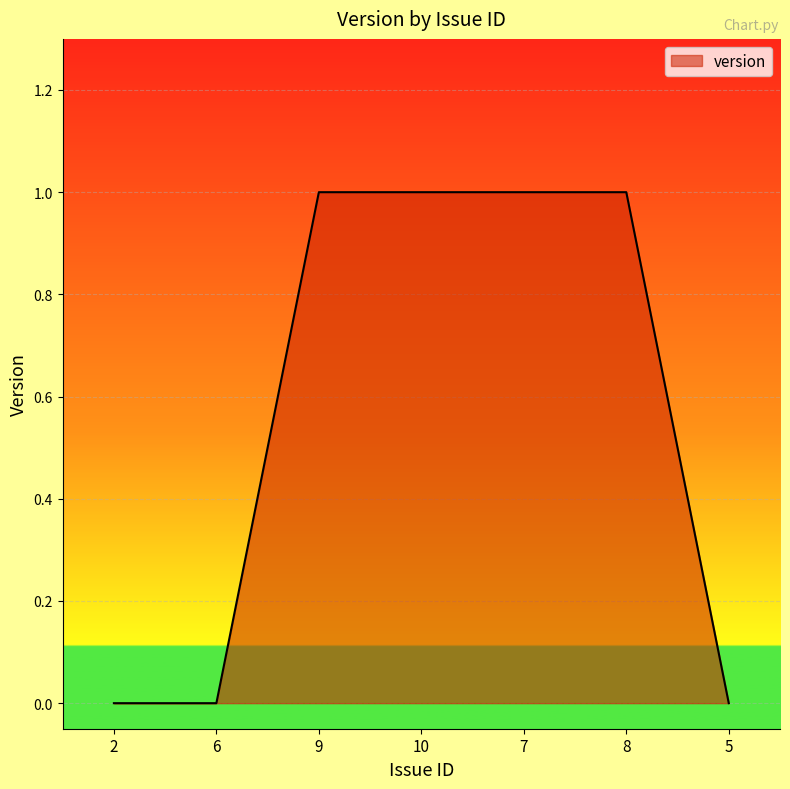

What is the sum of all values?

4